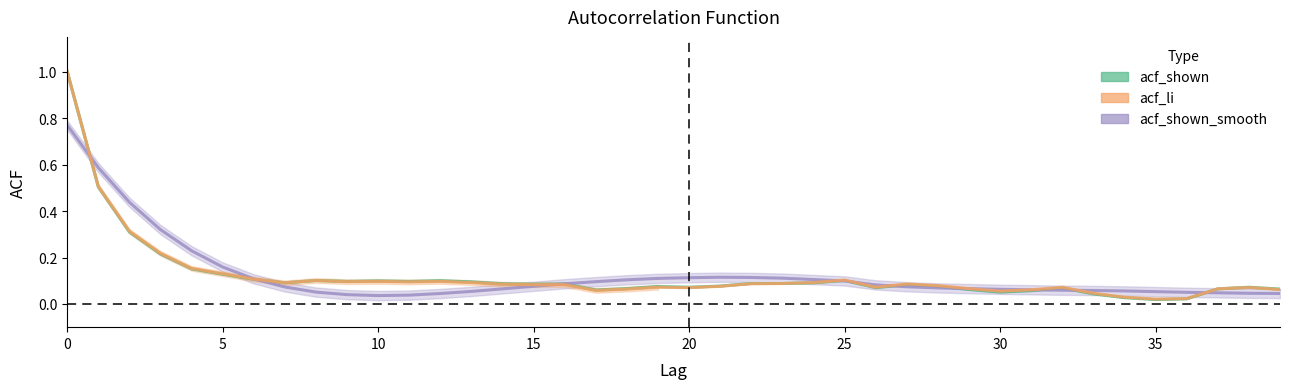

What is the value of the acf_li point at the 30th from the left?

0.1